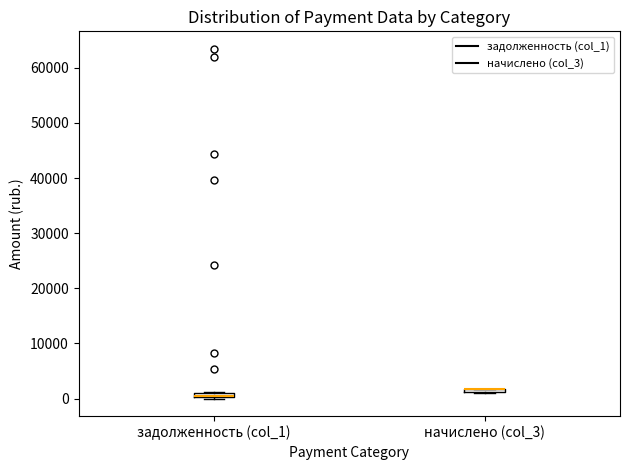

Where is the lower edge of the box for задолженность (col_1) on the y-axis? The values are not printed on the chart, so give them approximately, as read against the axis.

0